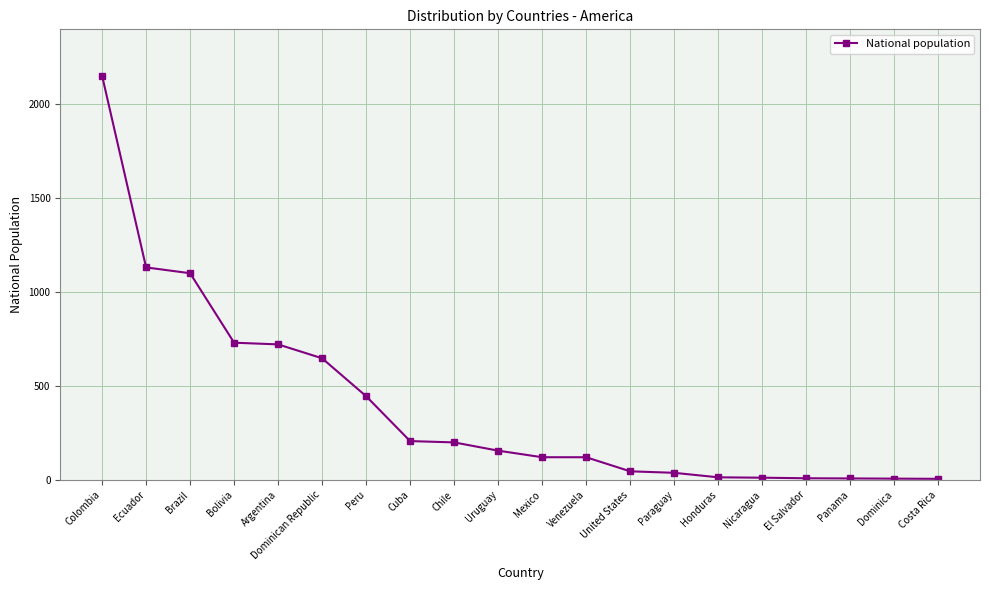

What is the value of the 9th point from the left?

200